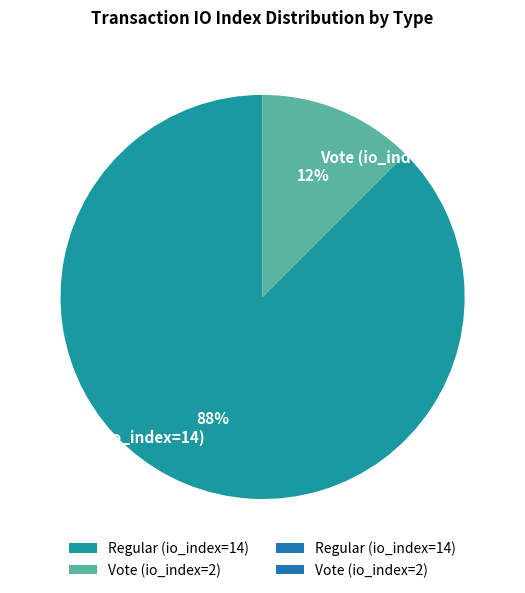

To the nearest percent, what is the average slice percentage?

50%